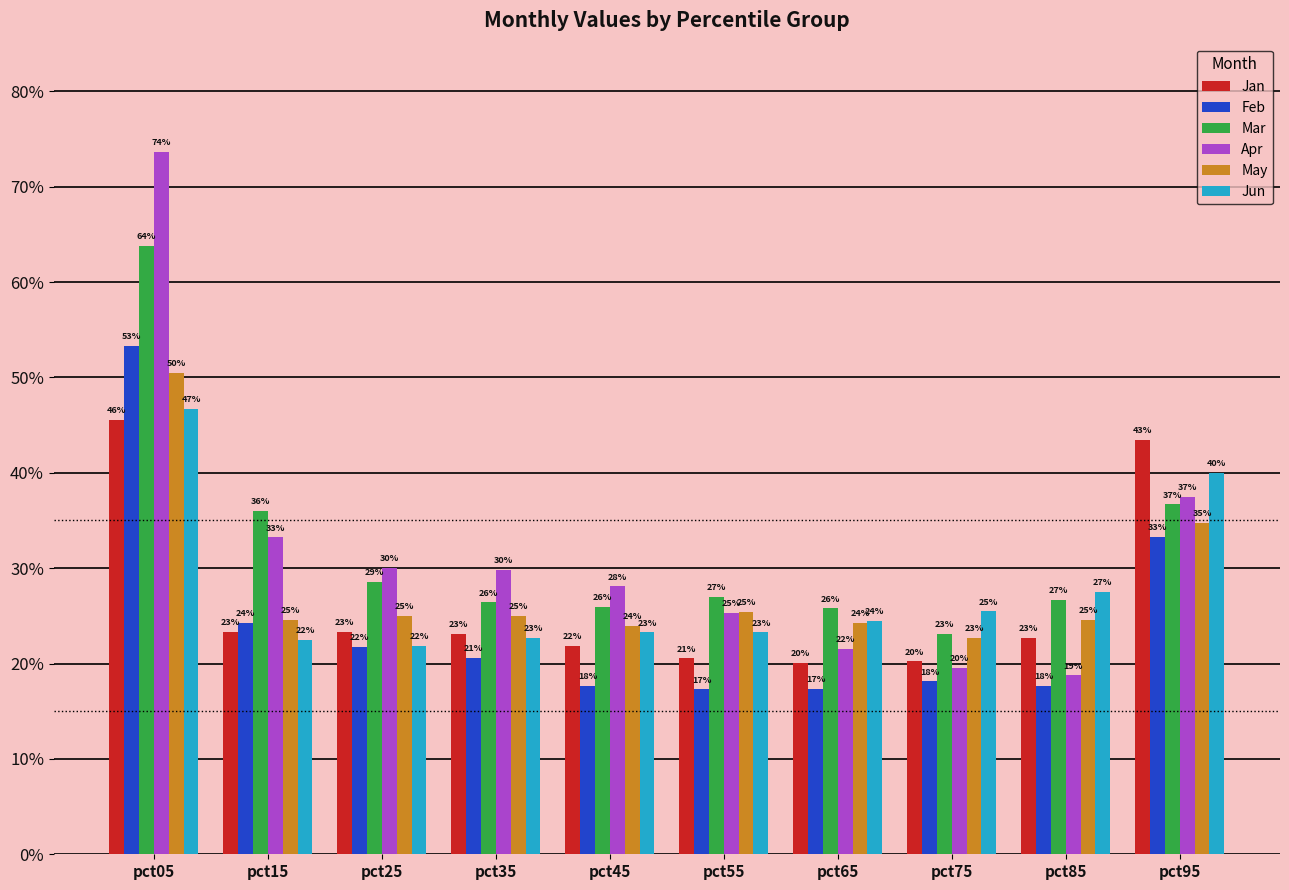

What is the average value of the Mar series?

0.3